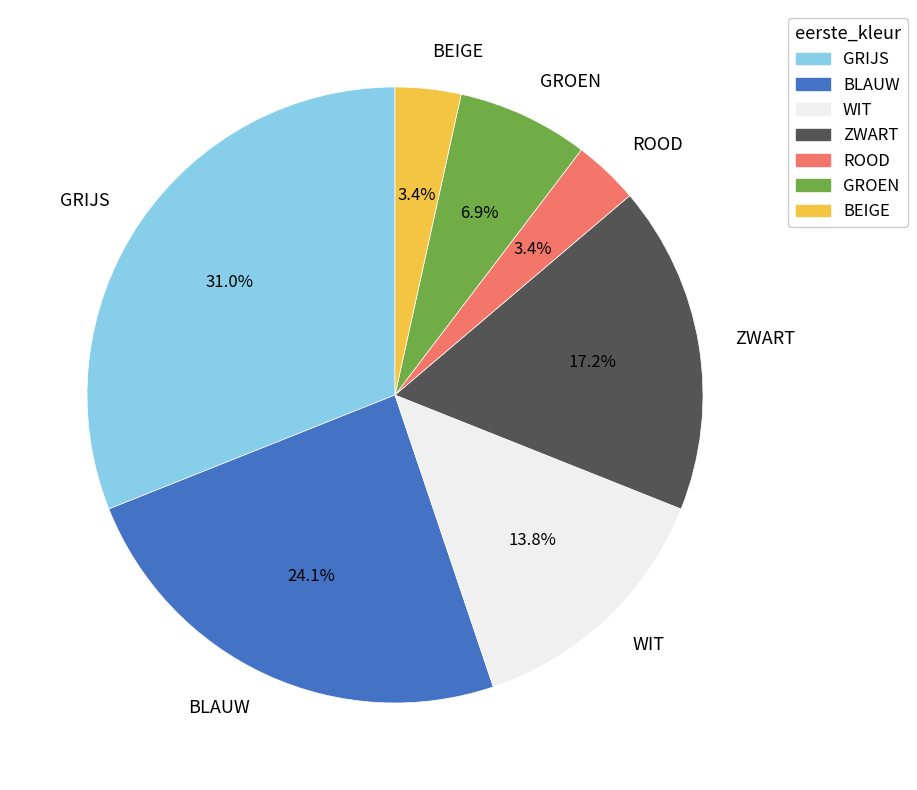

To the nearest percent, what percentage of the pie is BLAUW?

24%